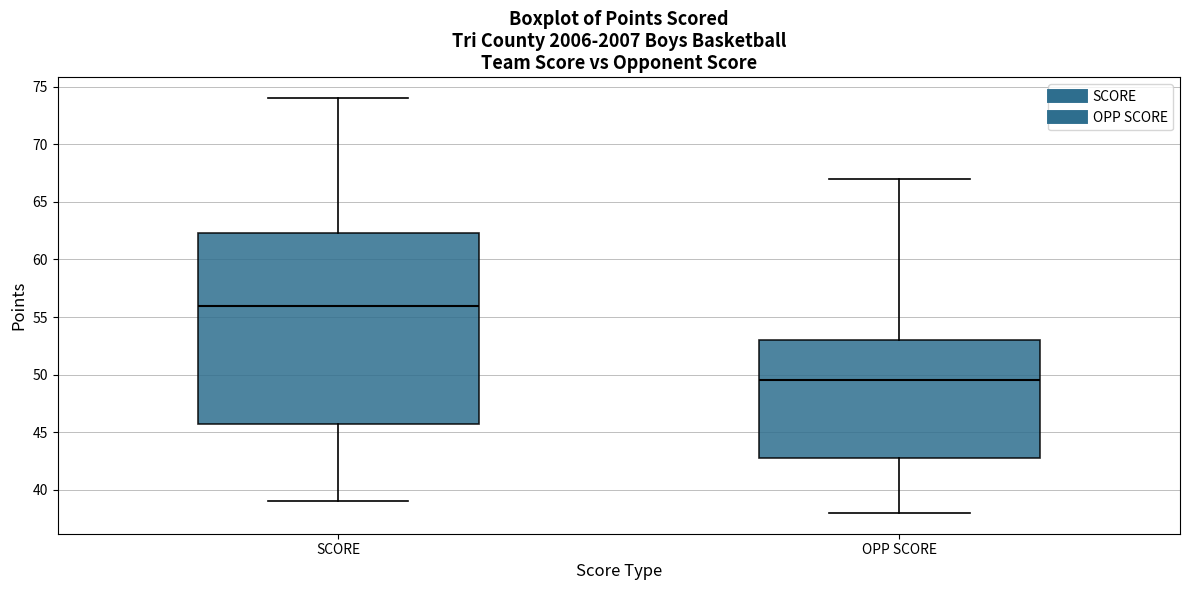

Reading left to right, transcribe this box plot: for each box, give where its median line is, the range the box spans, and where its two whiskers end, as read against the y-axis. The values are not printed on the chart, so give them approximately, as read against the axis.

SCORE: median 56.0, box 46.0 to 62.5, whiskers 39.0 to 74.0
OPP SCORE: median 49.5, box 43.0 to 53.0, whiskers 38.0 to 67.0